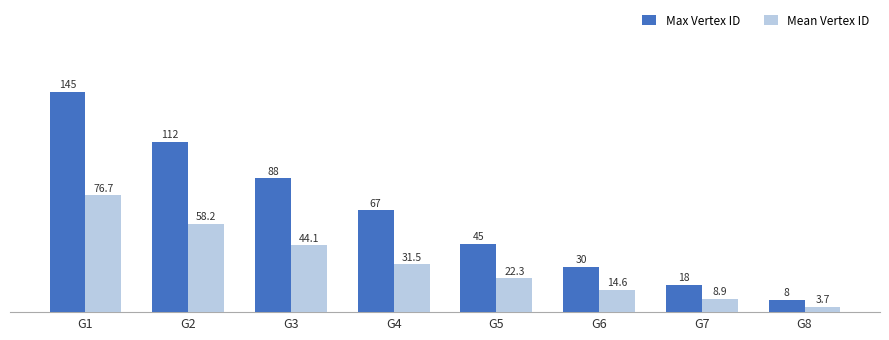

What is the difference between the highest and lowest values at G4?

35.5